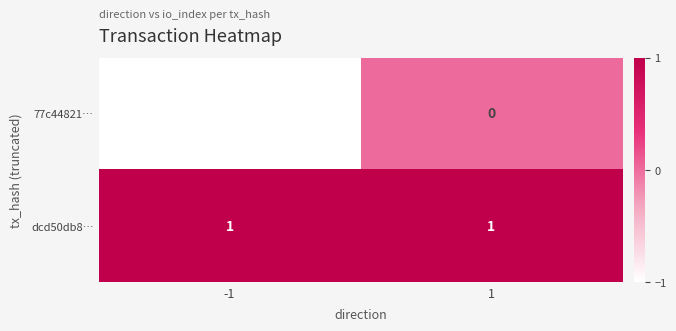

True or false: dcd50db8… has a value of 1 at -1.

True